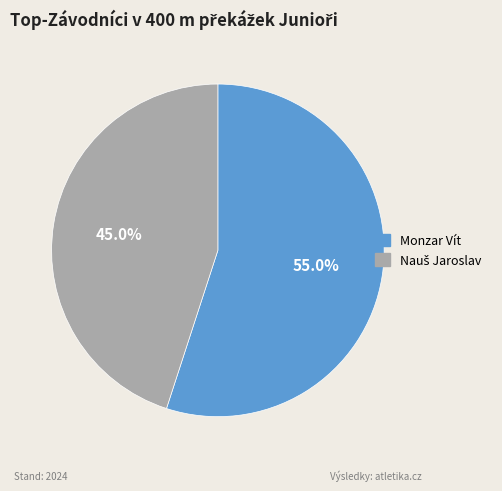

What is the largest slice in the pie chart?

Monzar Vít